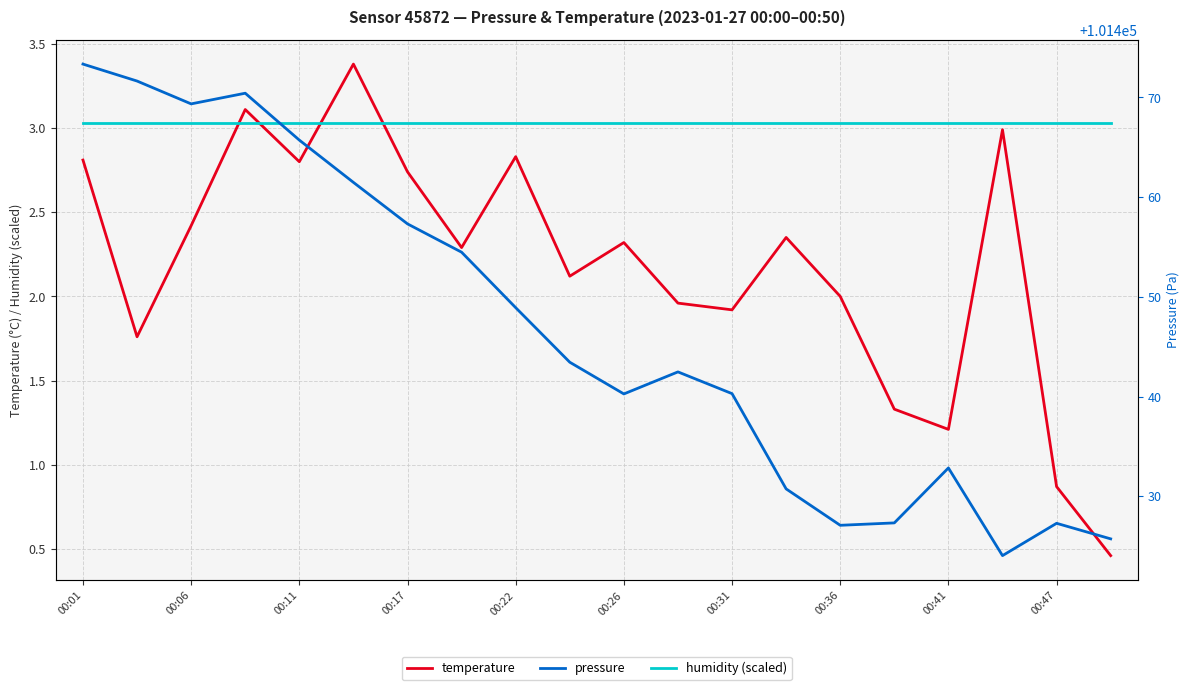

Does the chart display data point markers on the line(s)?

No